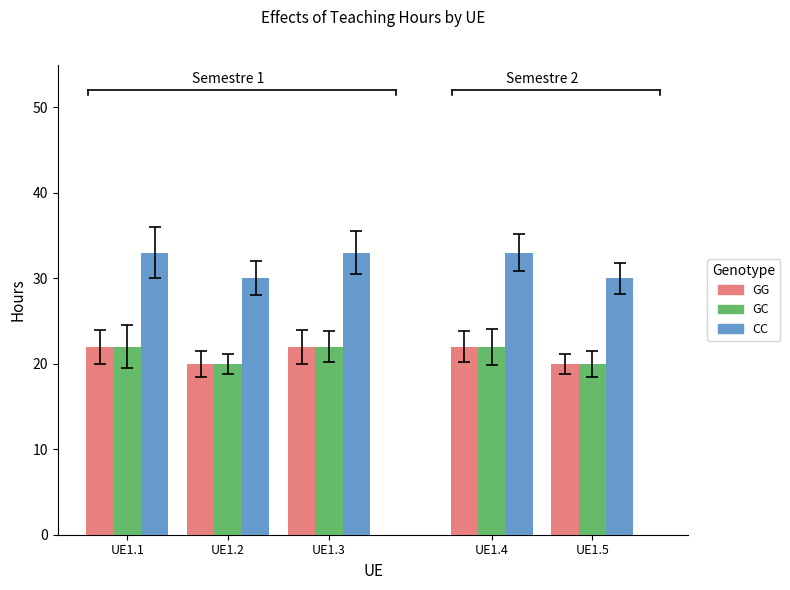

What is the total value across all series at UE1.4?

77